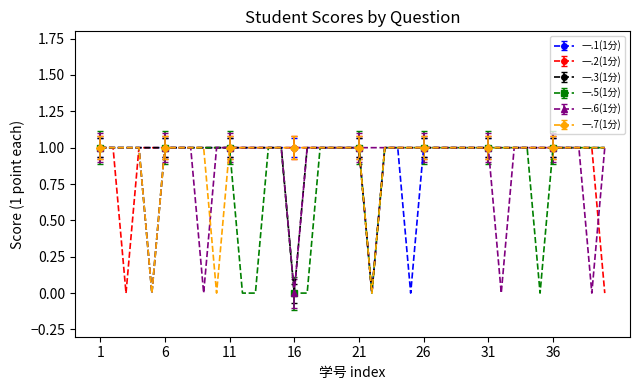

Is this an area chart (filled region under the line)?

No